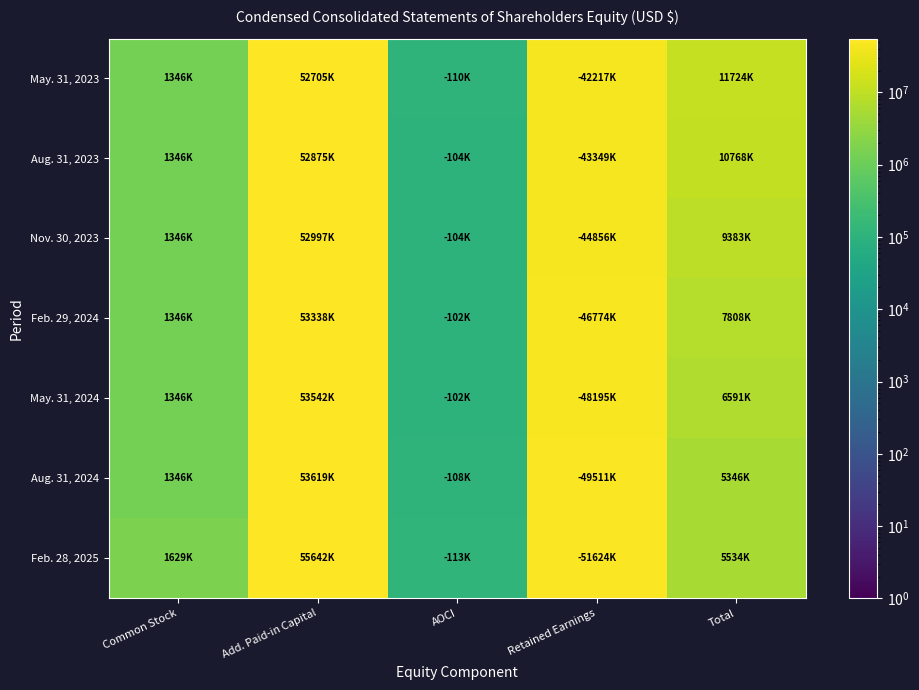

What is the total value across all series at Add. Paid-in Capital?

374718000